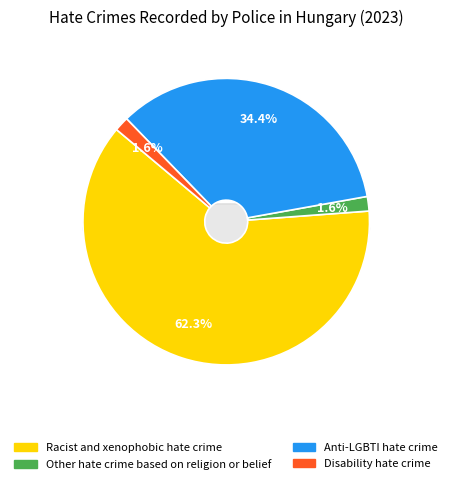

Which slice is the largest?

Racist and xenophobic hate crime